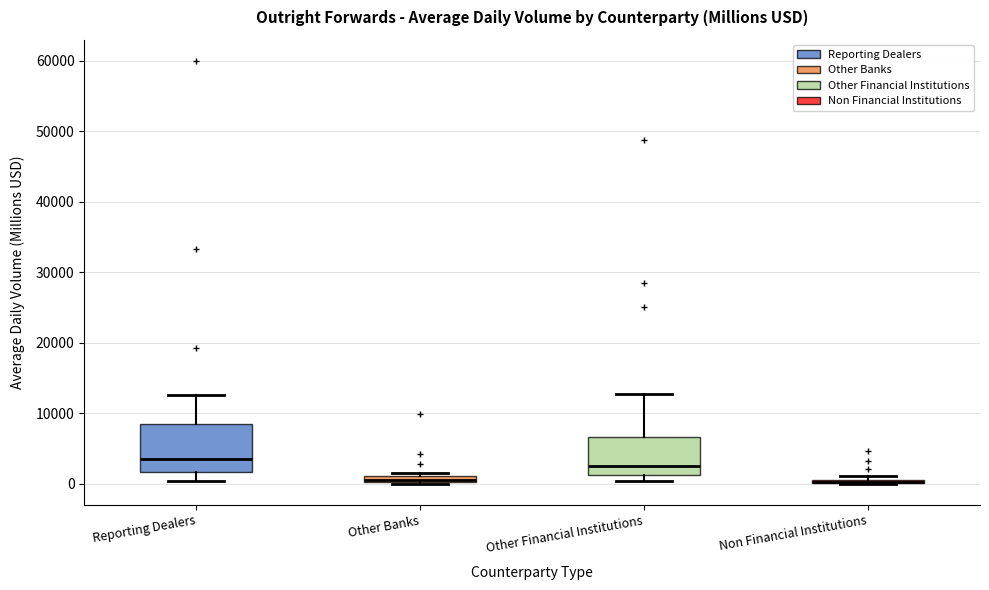

Where does the upper whisker of the box for Other Financial Institutions end on the y-axis? The values are not printed on the chart, so give them approximately, as read against the axis.

13000